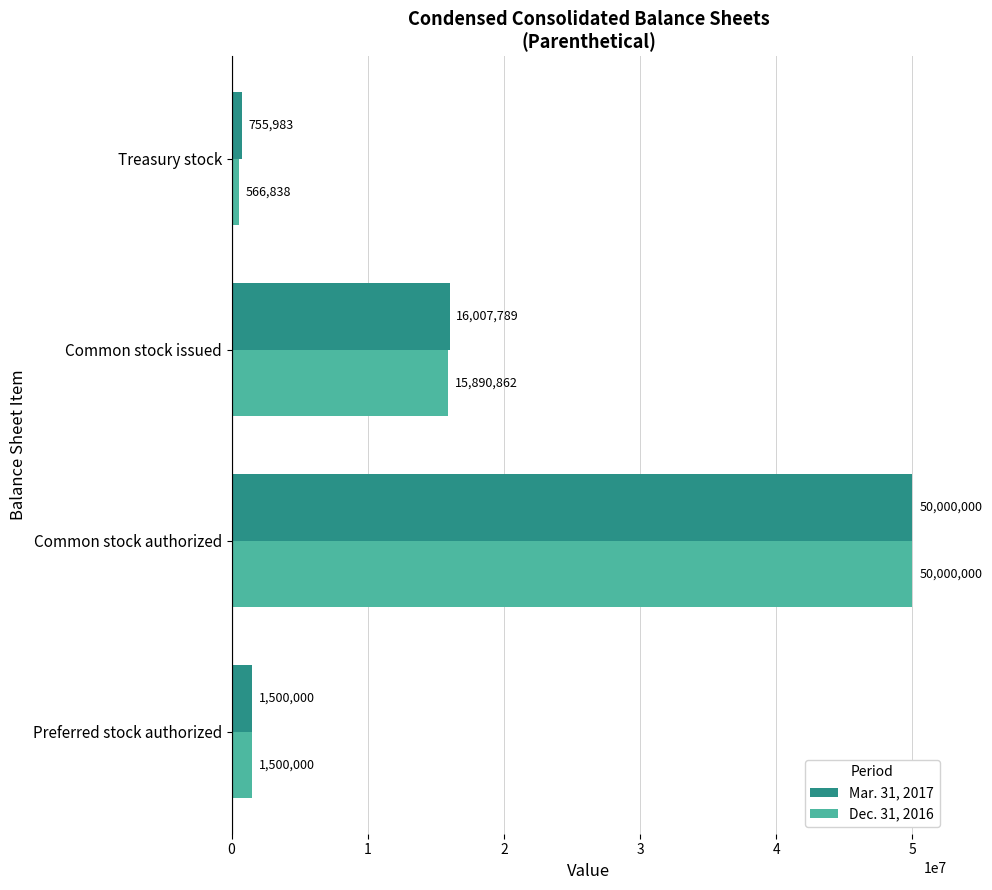

Between Common stock issued and Treasury stock, which series saw the biggest shift?

Dec. 31, 2016